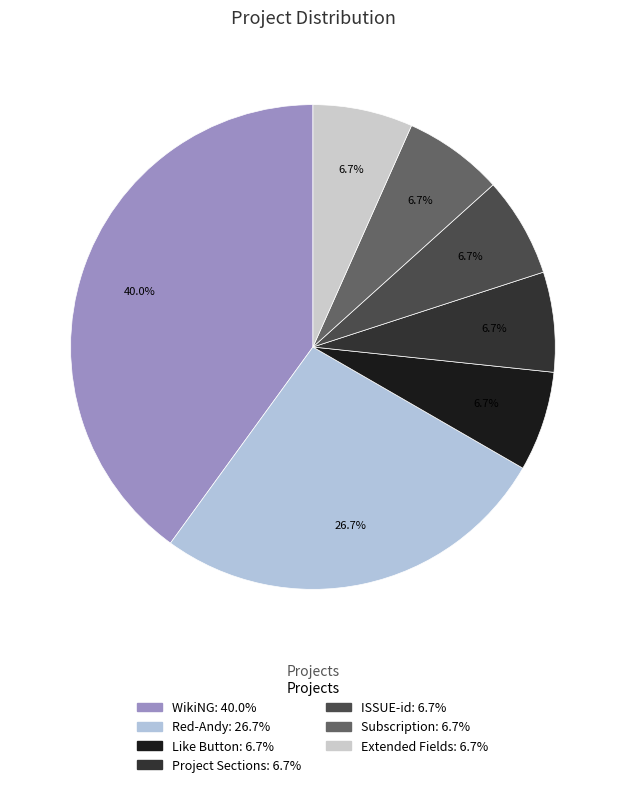

Rank the categories by value from lowest to highest.

Like Button, Project Sections, ISSUE-id, Subscription, Extended Fields, Red-Andy, WikiNG